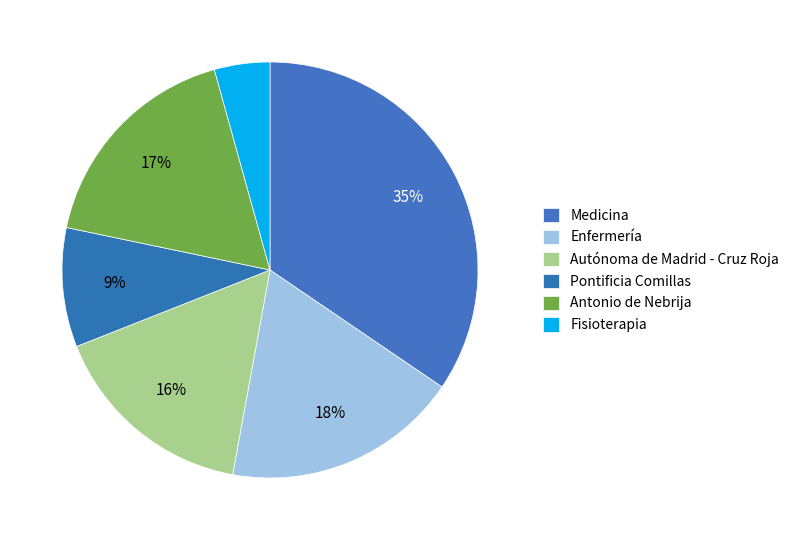

Rank the categories by value from highest to lowest.

Medicina, Enfermería, Antonio de Nebrija, Autónoma de Madrid - Cruz Roja, Pontificia Comillas, Fisioterapia